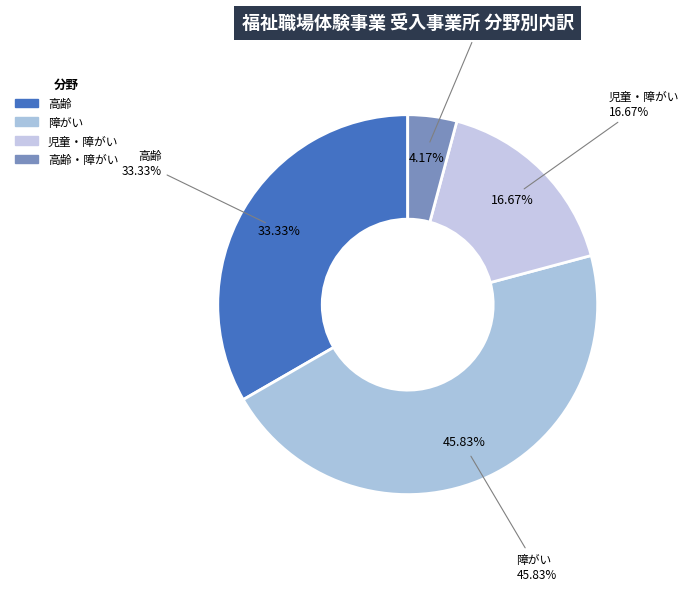

To the nearest percent, what is the difference between the largest and smallest slice percentages?

42%